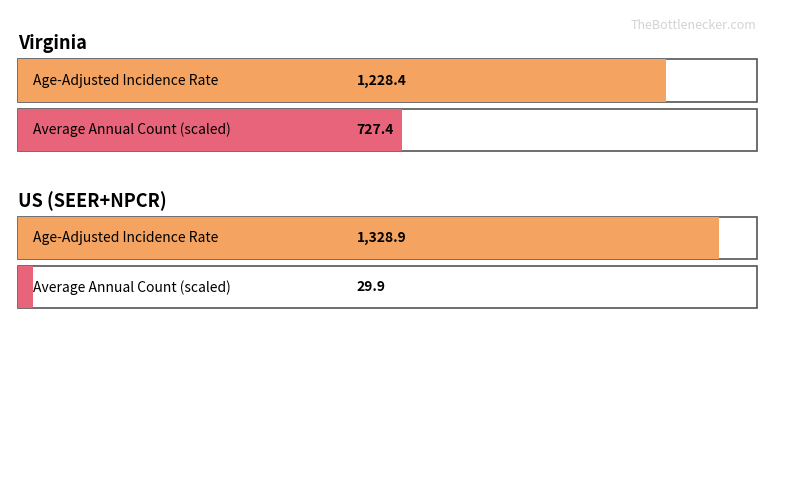

True or false: Age-Adjusted Incidence Rate has a value of 1228.4 at Virginia.

True